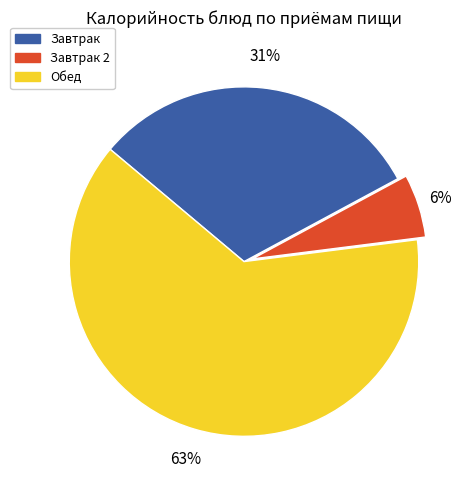

To the nearest percent, what is the average slice percentage?

33%